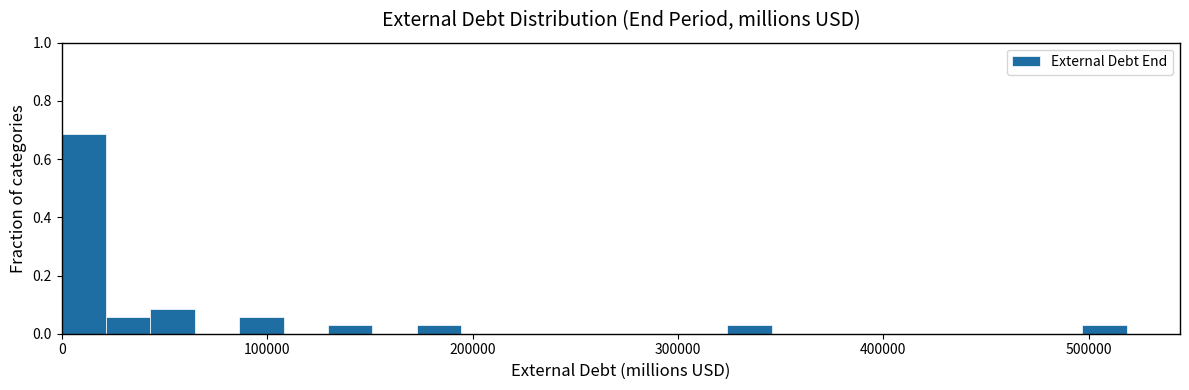

Around what value on the x-axis is the tallest bar? Give the approximate position of its centre, as read against the axis.

10000